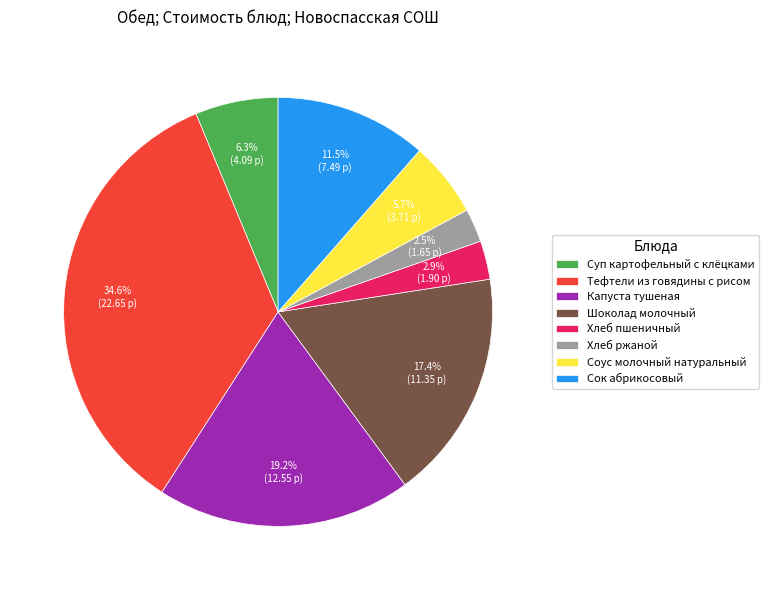

Do Шоколад молочный and Соус молочный натуральный together represent more than half of the pie?

No